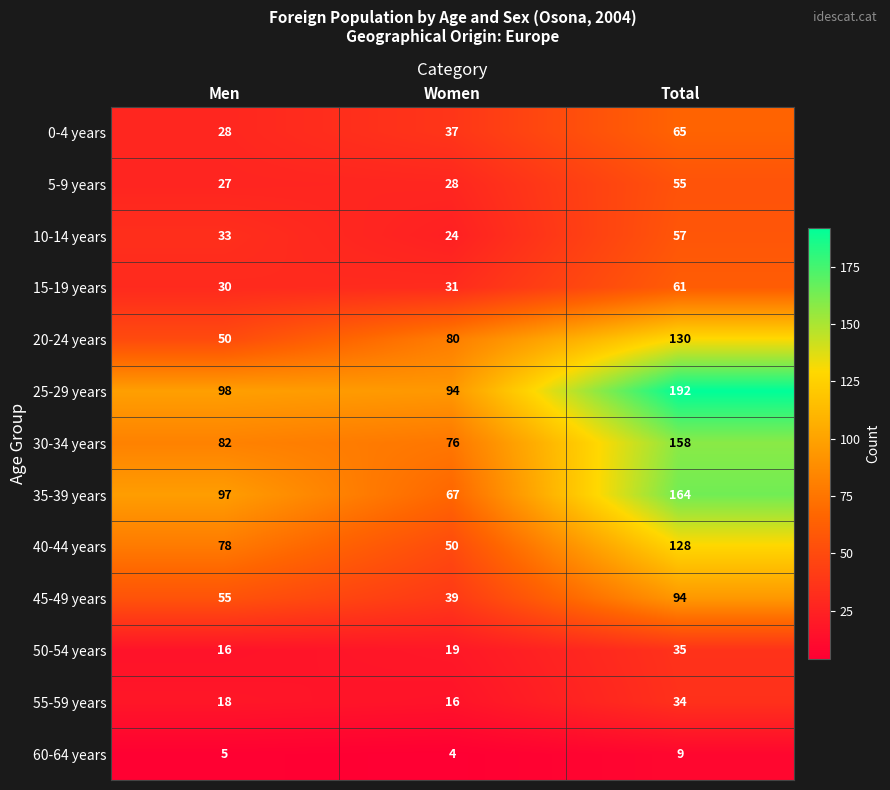

At which category does the chart reach its peak across all series?

Total